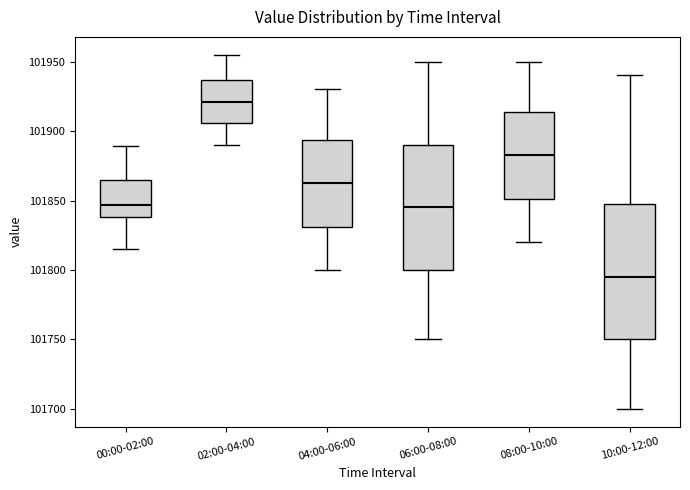

Which box has the lowest median line?

10:00-12:00